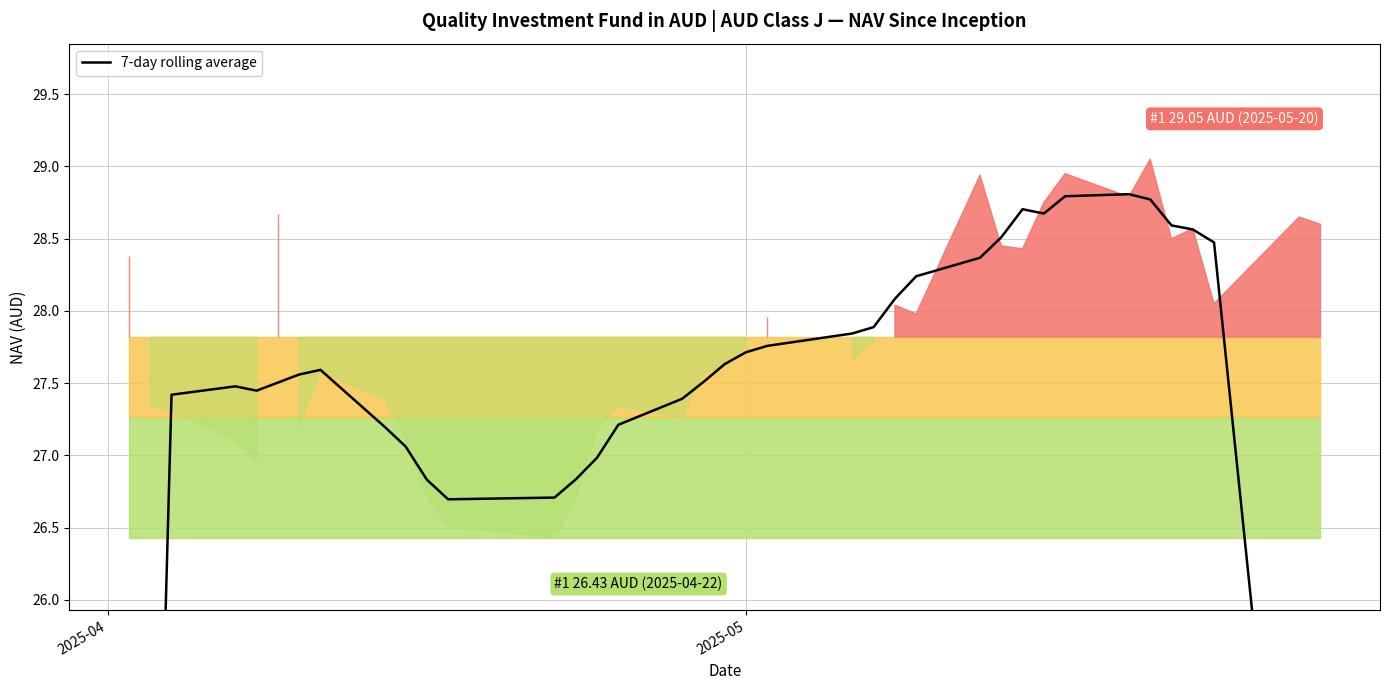

What is the value of the 24th point from the left?

28.1